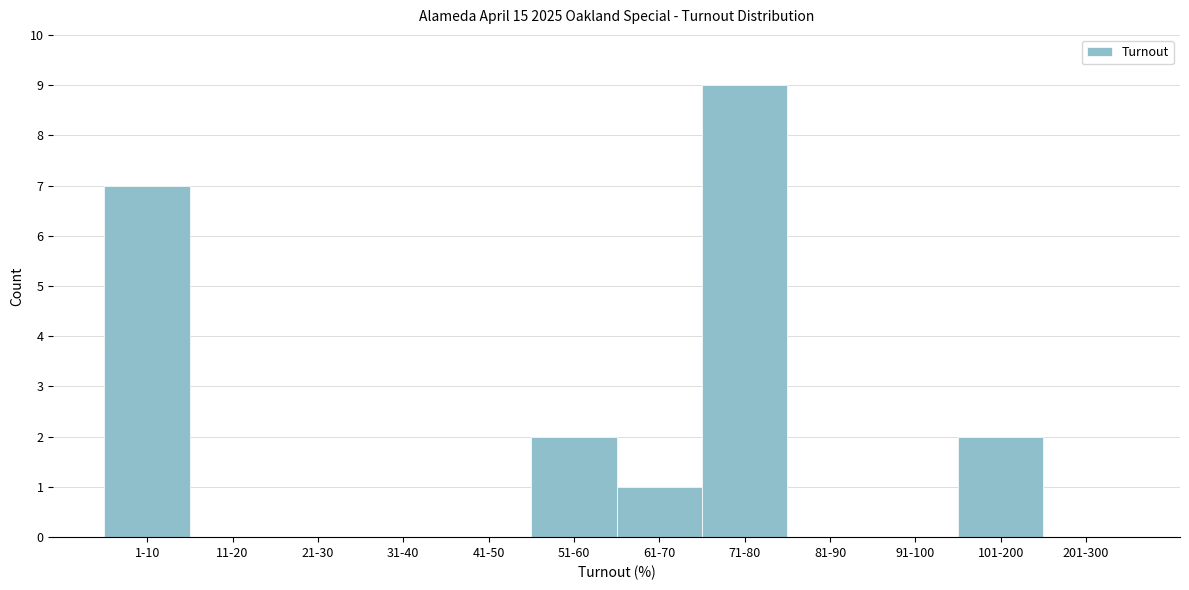

Reading left to right, transcribe all the data shown in this chart.

1-10=7	11-20=0	21-30=0	31-40=0	41-50=0	51-60=2	61-70=1	71-80=9	81-90=0	91-100=0	101-200=2	201-300=0